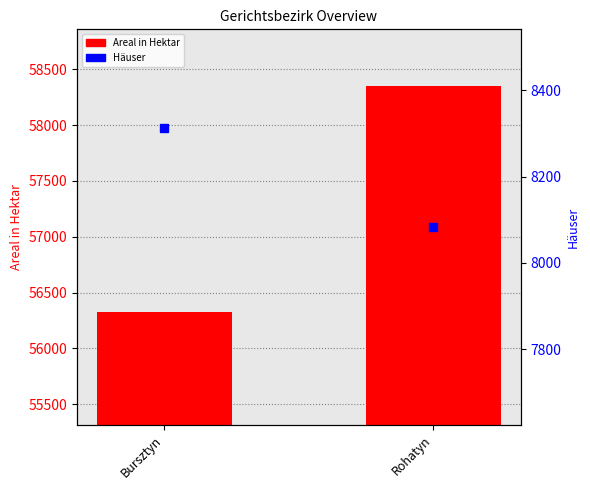

What is the difference between the maximum and minimum values in the Häuser series?

229